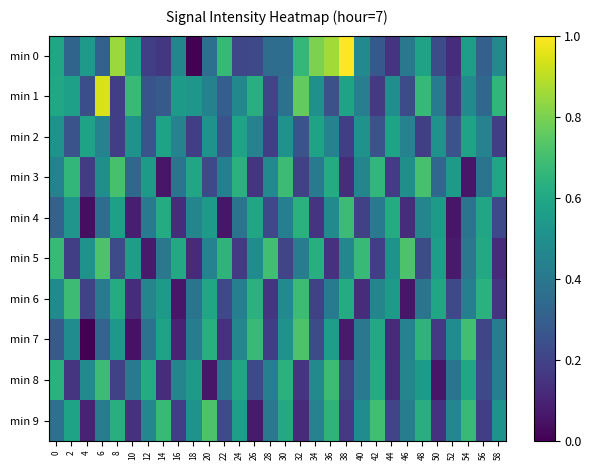

Reading right to left, extract all data points from this chart.

min 0: 58=0.5	56=0.3	54=0.6	52=0.1	50=0.2	48=0.6	46=0.4	44=0.2	42=0.3	40=0.5	38=1.0	36=0.9	34=0.8	32=0.7	30=0.4	28=0.4	26=0.2	24=0.2	22=0.7	20=0.4	18=0.0	16=0.5	14=0.2	12=0.2	10=0.6	8=0.8	6=0.3	4=0.5	2=0.3	0=0.6
min 1: 58=0.7	56=0.3	54=0.5	52=0.2	50=0.4	48=0.7	46=0.2	44=0.5	42=0.2	40=0.4	38=0.6	36=0.2	34=0.5	32=0.8	30=0.4	28=0.2	26=0.6	24=0.5	22=0.3	20=0.4	18=0.5	16=0.5	14=0.3	12=0.3	10=0.7	8=0.2	6=0.9	4=0.2	2=0.6	0=0.6
min 2: 58=0.2	56=0.4	54=0.6	52=0.3	50=0.5	48=0.2	46=0.4	44=0.6	42=0.3	40=0.5	38=0.2	36=0.4	34=0.6	32=0.3	30=0.5	28=0.2	26=0.4	24=0.6	22=0.3	20=0.5	18=0.2	16=0.4	14=0.6	12=0.3	10=0.5	8=0.2	6=0.4	4=0.6	2=0.3	0=0.5
min 3: 58=0.6	56=0.4	54=0.1	52=0.5	50=0.3	48=0.7	46=0.5	44=0.2	42=0.7	40=0.5	38=0.1	36=0.6	34=0.4	32=0.2	30=0.7	28=0.5	26=0.2	24=0.6	22=0.4	20=0.2	18=0.6	16=0.4	14=0.1	12=0.5	10=0.3	8=0.7	6=0.5	4=0.2	2=0.7	0=0.4
min 4: 58=0.2	56=0.6	54=0.4	52=0.1	50=0.5	48=0.5	46=0.1	44=0.6	42=0.4	40=0.2	38=0.7	36=0.5	34=0.2	32=0.6	30=0.4	28=0.2	26=0.6	24=0.4	22=0.1	20=0.5	18=0.5	16=0.1	14=0.6	12=0.4	10=0.1	8=0.6	6=0.4	4=0.0	2=0.5	0=0.3
min 5: 58=0.1	56=0.6	54=0.4	52=0.1	50=0.6	48=0.2	46=0.7	44=0.5	42=0.2	40=0.7	38=0.5	36=0.1	34=0.6	32=0.4	30=0.2	28=0.7	26=0.5	24=0.2	22=0.6	20=0.4	18=0.1	16=0.6	14=0.4	12=0.1	10=0.6	8=0.2	6=0.7	4=0.5	2=0.2	0=0.7
min 6: 58=0.2	56=0.6	54=0.4	52=0.2	50=0.6	48=0.4	46=0.1	44=0.5	42=0.5	40=0.1	38=0.6	36=0.4	34=0.2	32=0.7	30=0.5	28=0.2	26=0.6	24=0.4	22=0.2	20=0.6	18=0.4	16=0.1	14=0.5	12=0.5	10=0.1	8=0.6	6=0.4	4=0.2	2=0.7	0=0.5
min 7: 58=0.4	56=0.2	54=0.7	52=0.5	50=0.2	48=0.6	46=0.4	44=0.1	42=0.6	40=0.4	38=0.1	36=0.6	34=0.2	32=0.7	30=0.5	28=0.2	26=0.7	24=0.5	22=0.1	20=0.6	18=0.4	16=0.1	14=0.6	12=0.4	10=0.0	8=0.5	6=0.3	4=0.0	2=0.5	0=0.3
min 8: 58=0.4	56=0.2	54=0.6	52=0.4	50=0.1	48=0.5	46=0.5	44=0.1	42=0.6	40=0.4	38=0.2	36=0.7	34=0.5	32=0.2	30=0.6	28=0.4	26=0.2	24=0.6	22=0.4	20=0.1	18=0.5	16=0.5	14=0.1	12=0.6	10=0.4	8=0.2	6=0.7	4=0.5	2=0.2	0=0.6
min 9: 58=0.5	56=0.2	54=0.7	52=0.5	50=0.1	48=0.6	46=0.4	44=0.2	42=0.7	40=0.5	38=0.2	36=0.6	34=0.4	32=0.1	30=0.6	28=0.4	26=0.1	24=0.6	22=0.2	20=0.7	18=0.5	16=0.2	14=0.7	12=0.5	10=0.1	8=0.6	6=0.4	4=0.1	2=0.6	0=0.4